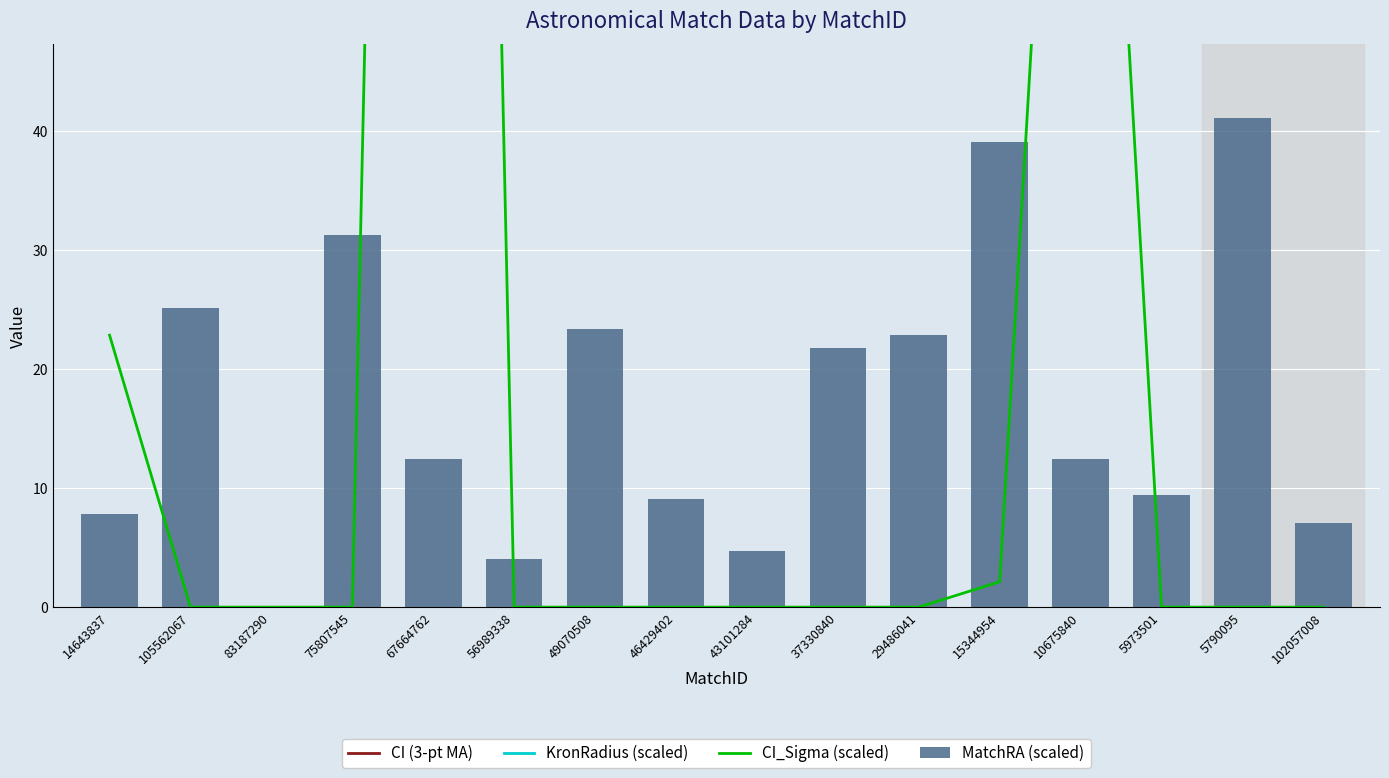

Rank the series by their maximum value, from lowest to highest.

MatchRA (scaled), KronRadius (scaled), CI (3-pt MA), CI_Sigma (scaled)